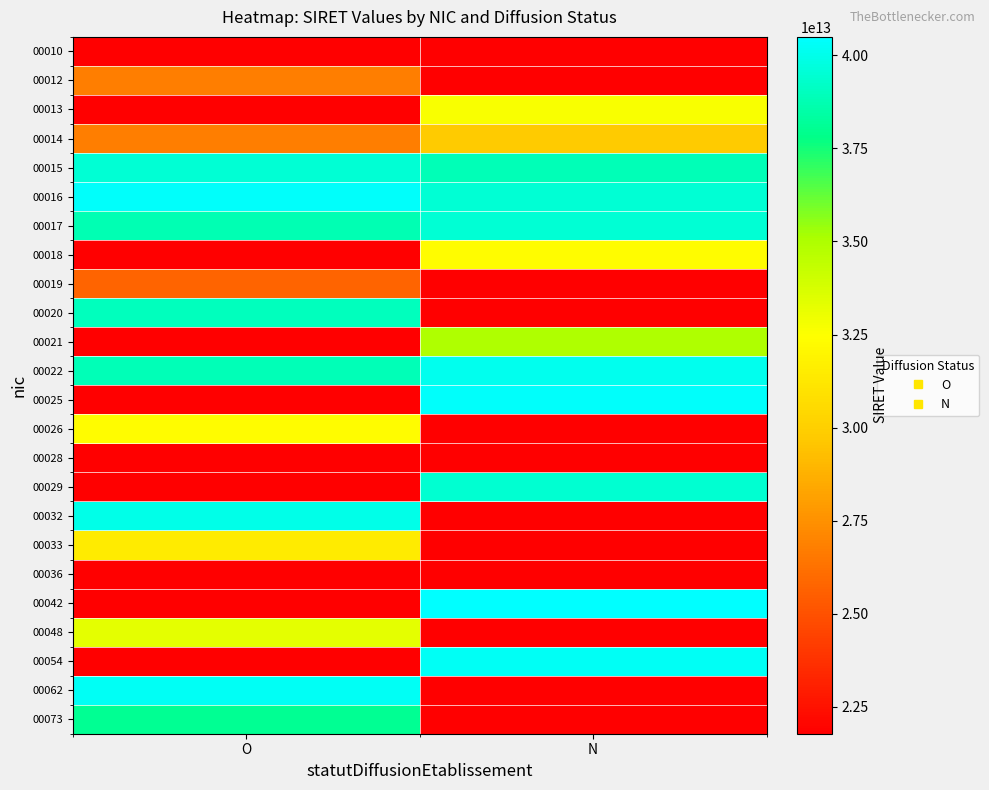

Which has a higher value, N or O?

O